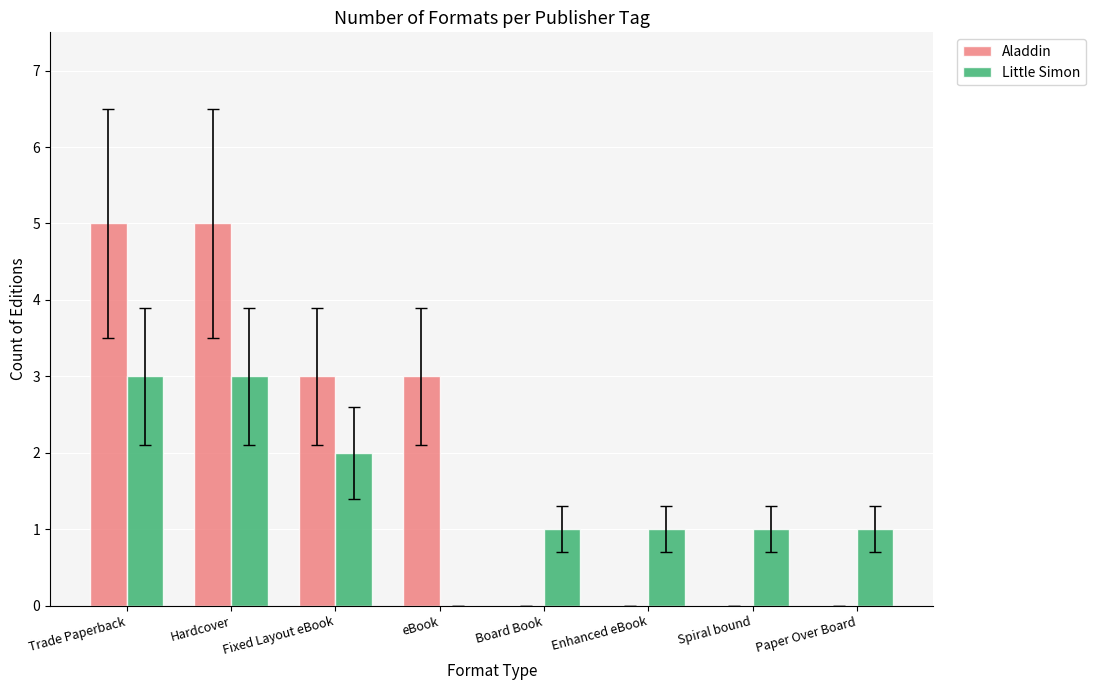

What is the difference between the Little Simon values at Fixed Layout eBook and Hardcover?

1